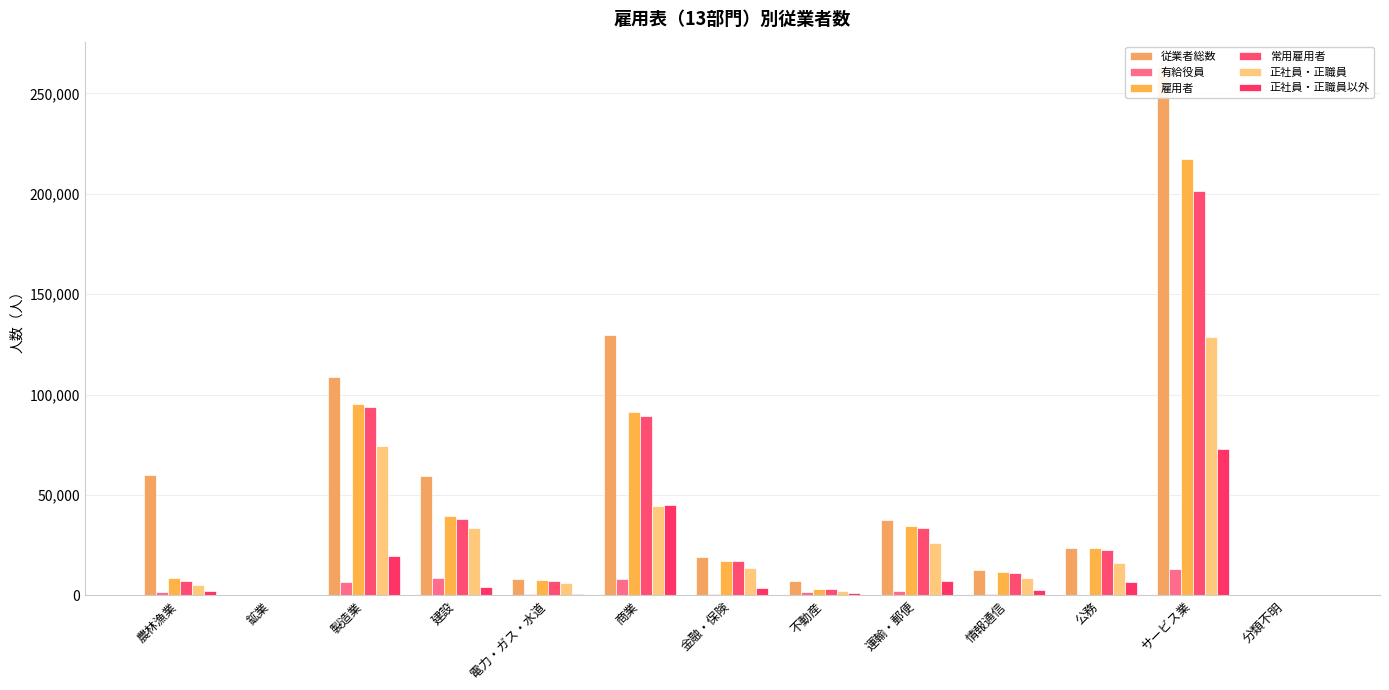

What is the maximum value shown in the chart?

262581